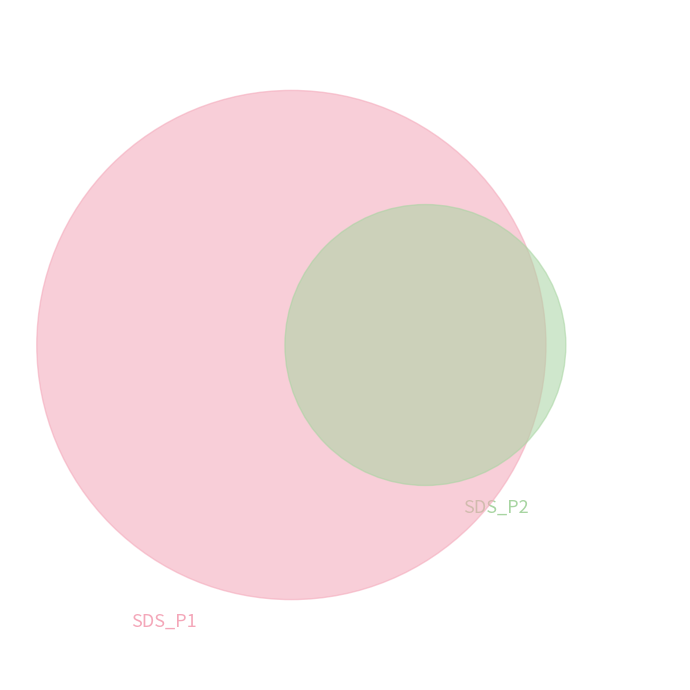

To the nearest percent, what is the average slice percentage?

2%